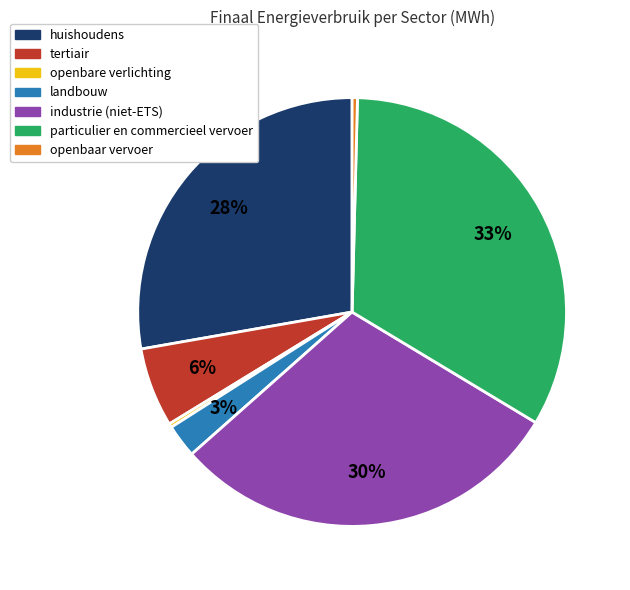

Between tertiair and landbouw, which is larger?

tertiair